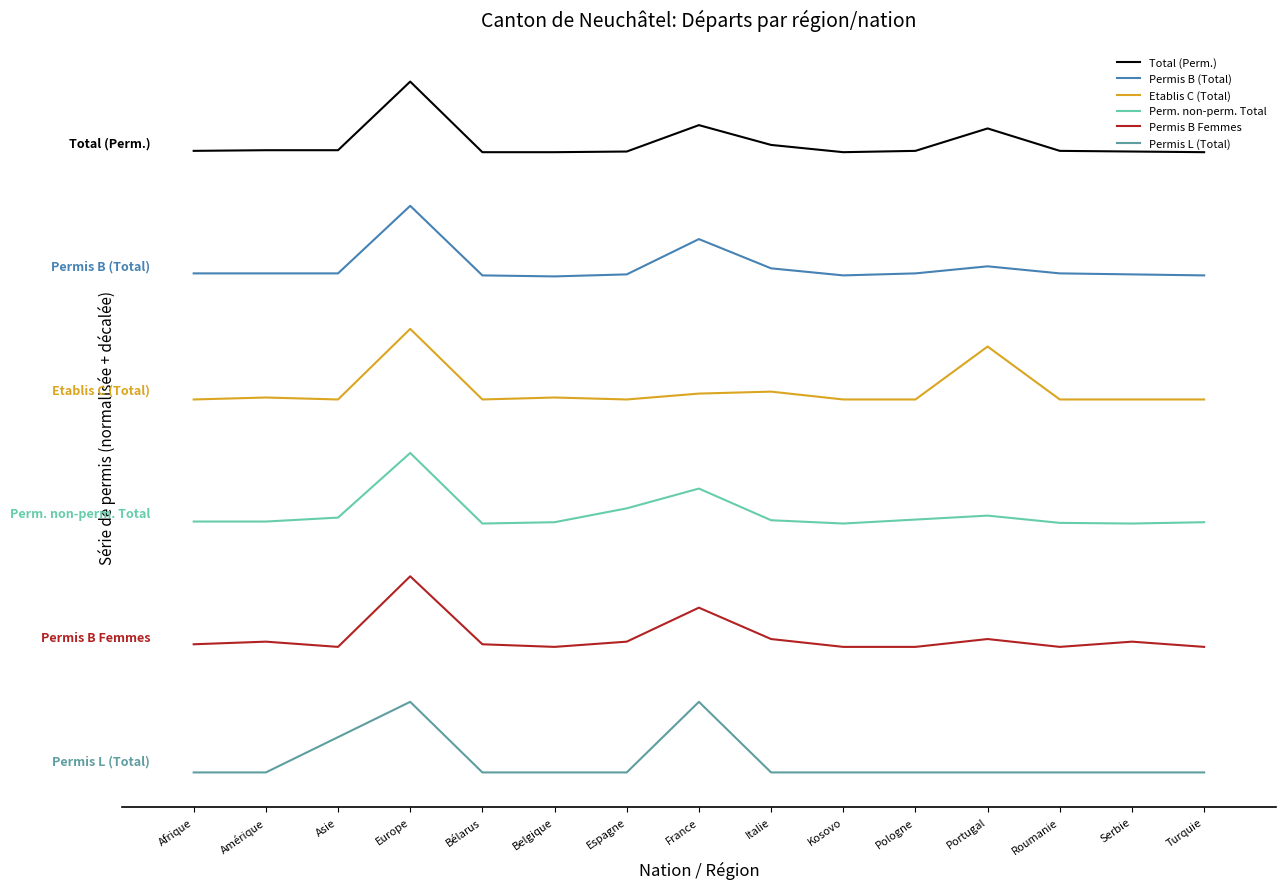

Does the chart display data point markers on the line(s)?

No